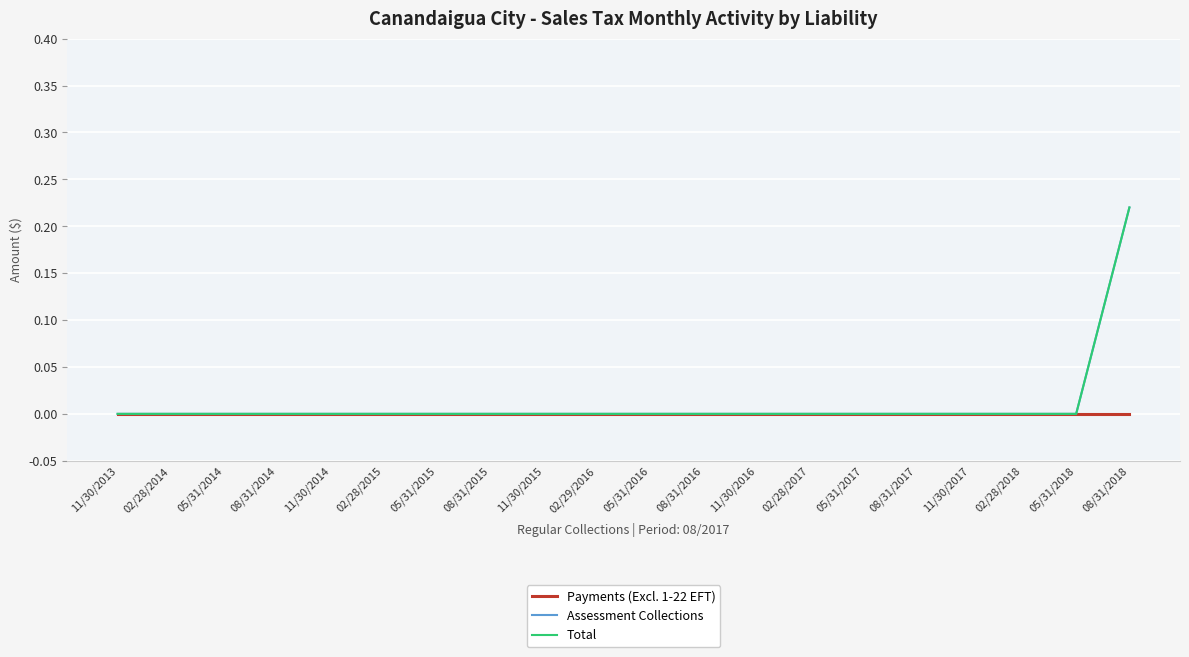

True or false: Assessment Collections and Total cross at least once.

False